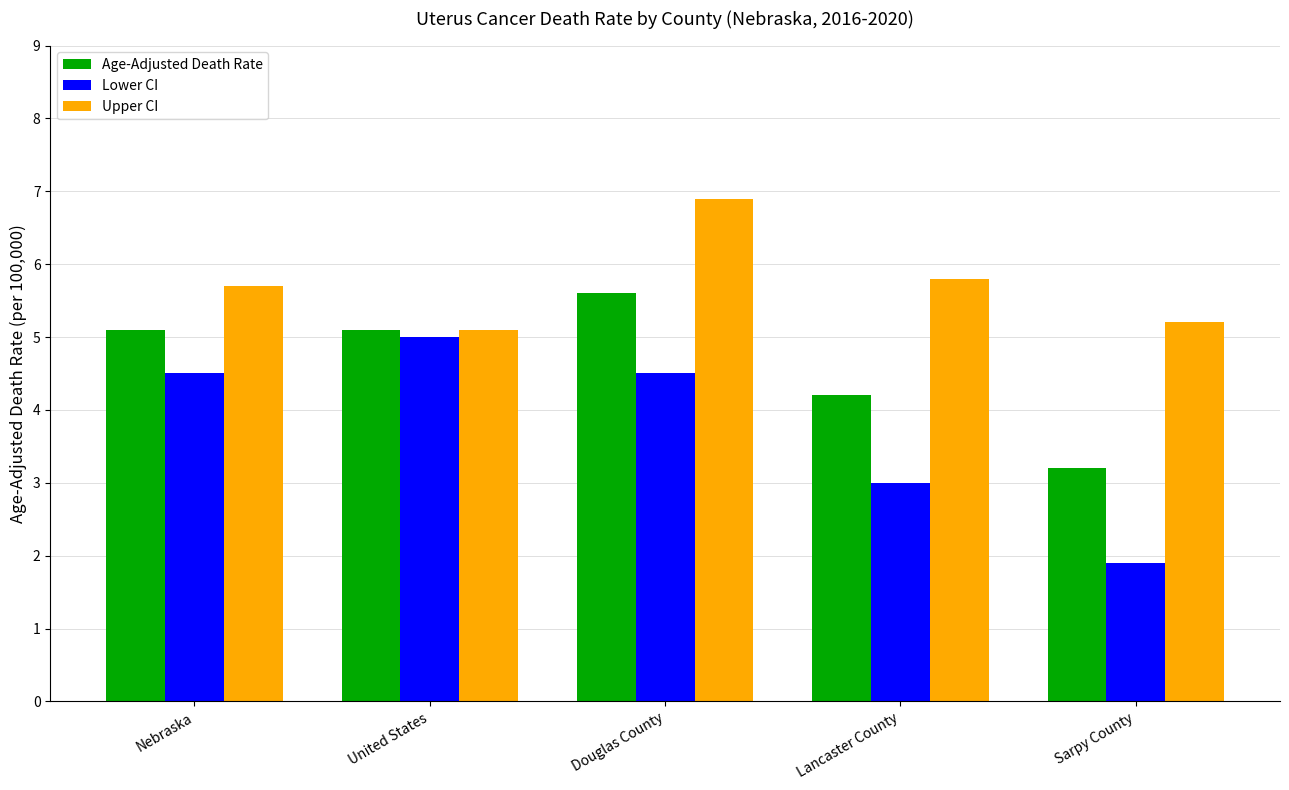

Reading right to left, list all the values displayed in this chart.

Age-Adjusted Death Rate: Sarpy County=3.2	Lancaster County=4.2	Douglas County=5.6	United States=5.1	Nebraska=5.1
Lower CI: Sarpy County=1.9	Lancaster County=3.0	Douglas County=4.5	United States=5.0	Nebraska=4.5
Upper CI: Sarpy County=5.2	Lancaster County=5.8	Douglas County=6.9	United States=5.1	Nebraska=5.7